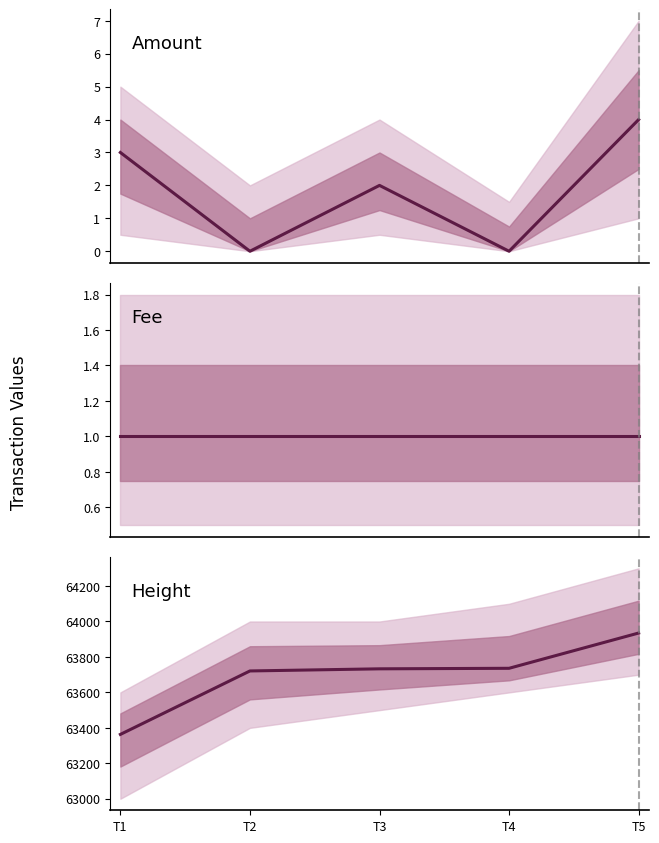

How many lines are shown in the chart?

3